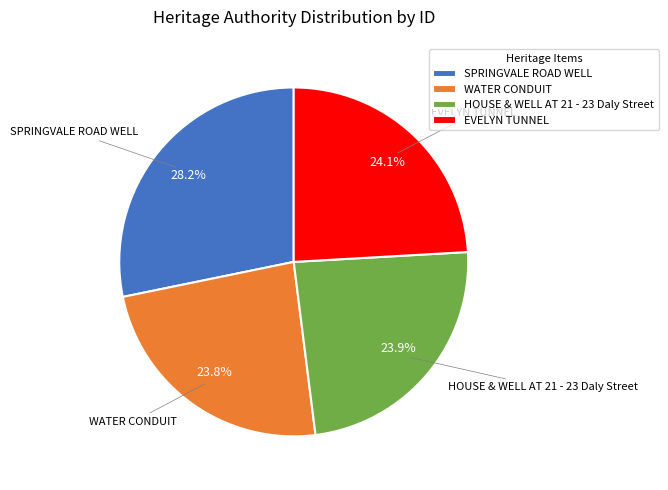

Is there any slice that represents more than half of the pie?

No